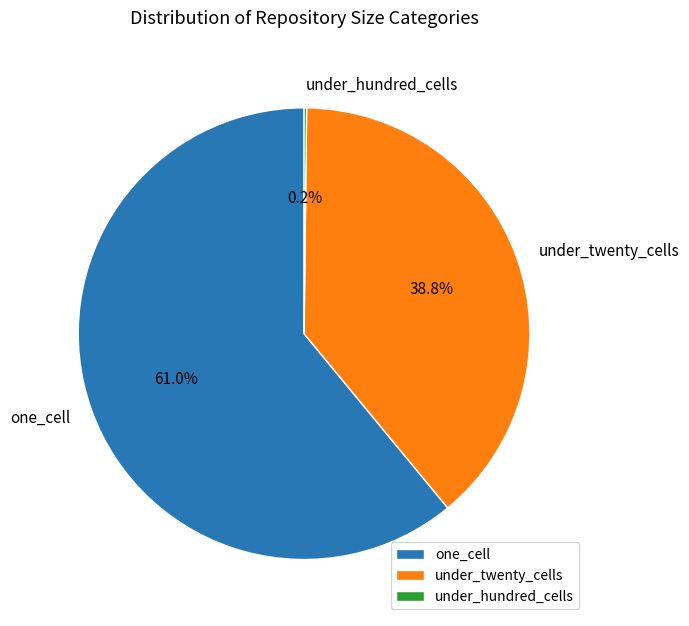

Which slice is the largest?

one_cell